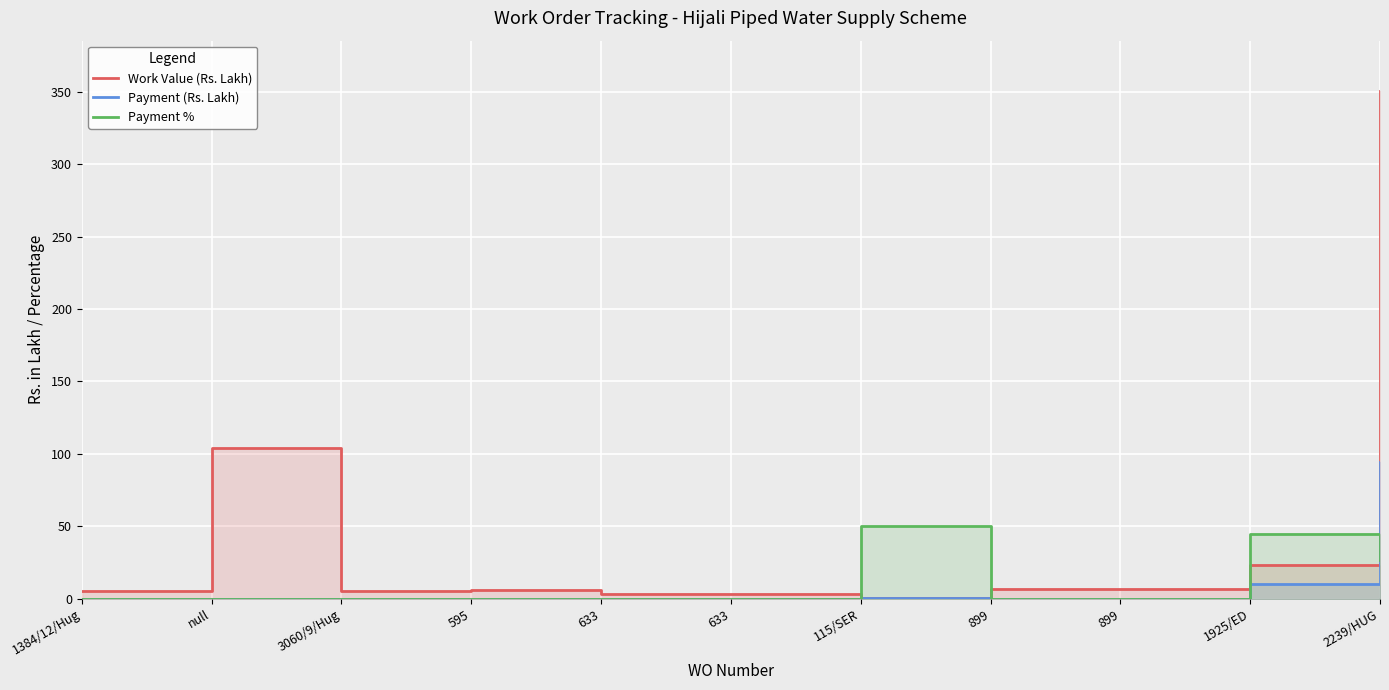

Which has a higher value, null or 1384/12/Hug?

null